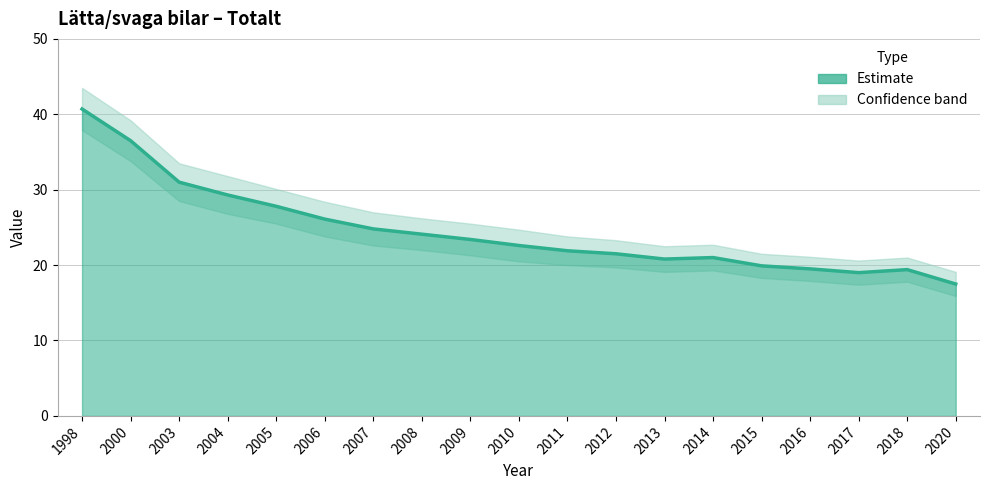

True or false: upper_band and Lätta/svaga bilar cross at least once.

False